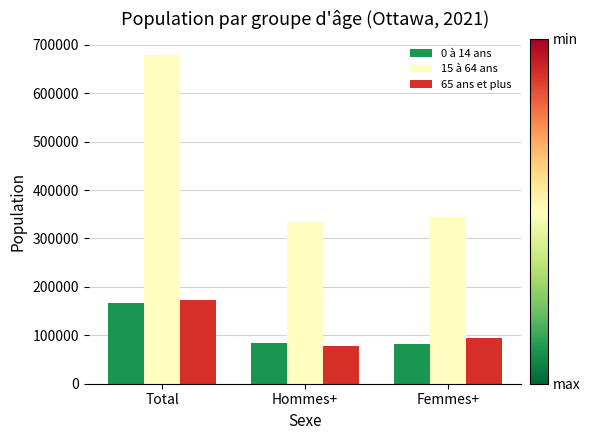

Which category has the highest value across all series?

Total